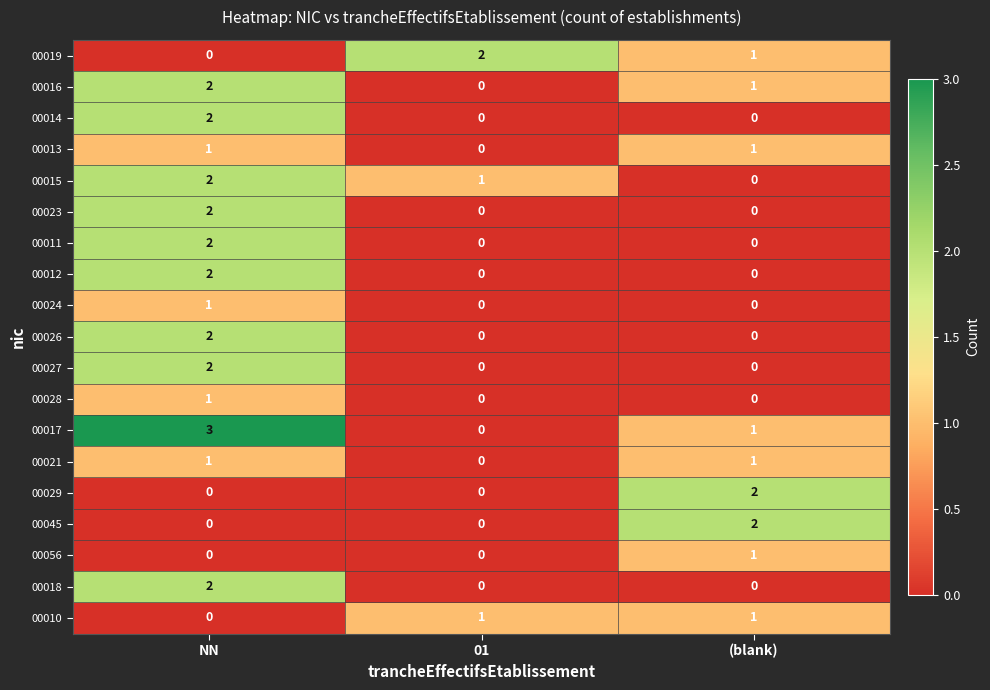

At how many categories does at least one series exceed 1?

3